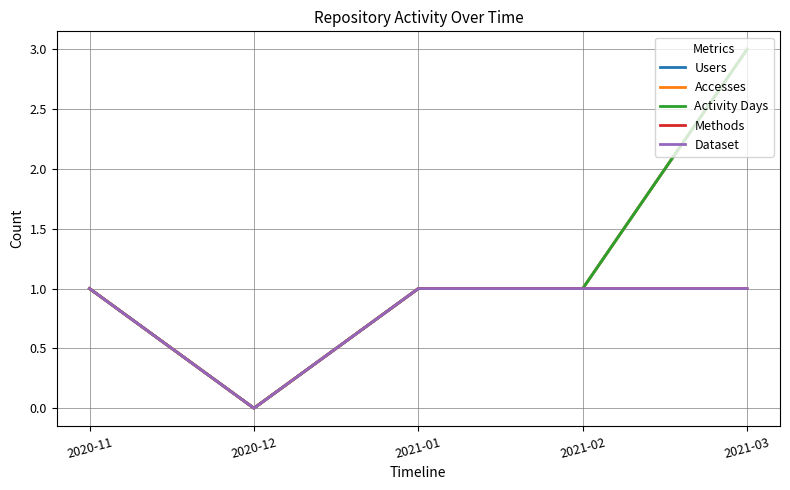

Does the chart have visible grid lines?

Yes